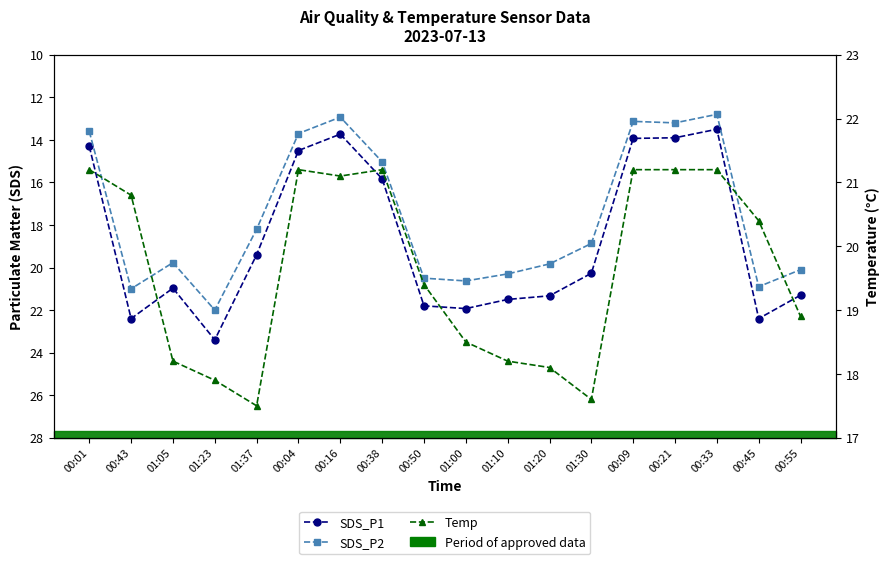

Does the chart have visible grid lines?

No